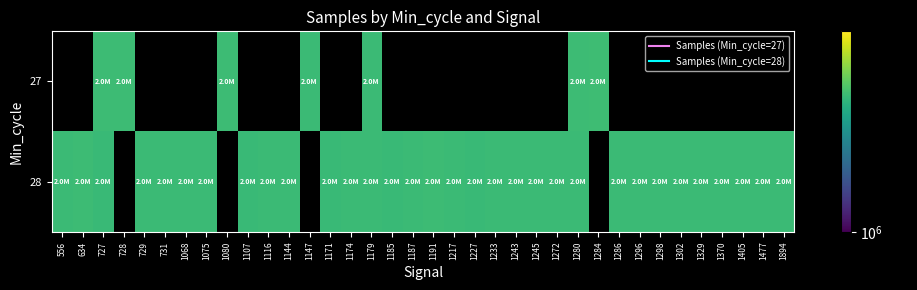

Rank the series by their maximum value, from highest to lowest.

27, 28